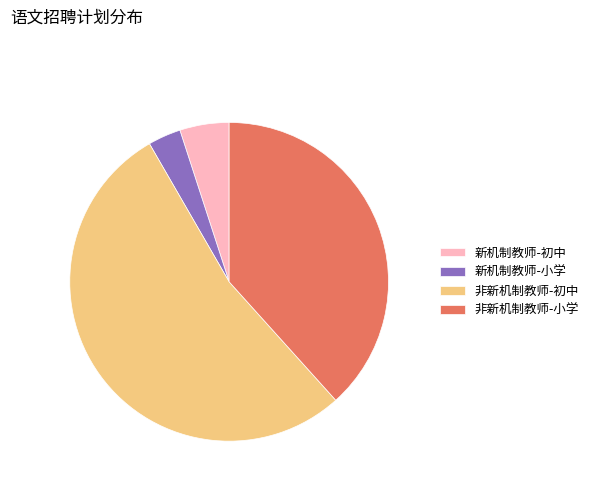

Rank the categories by value from highest to lowest.

非新机制教师-初中, 非新机制教师-小学, 新机制教师-初中, 新机制教师-小学